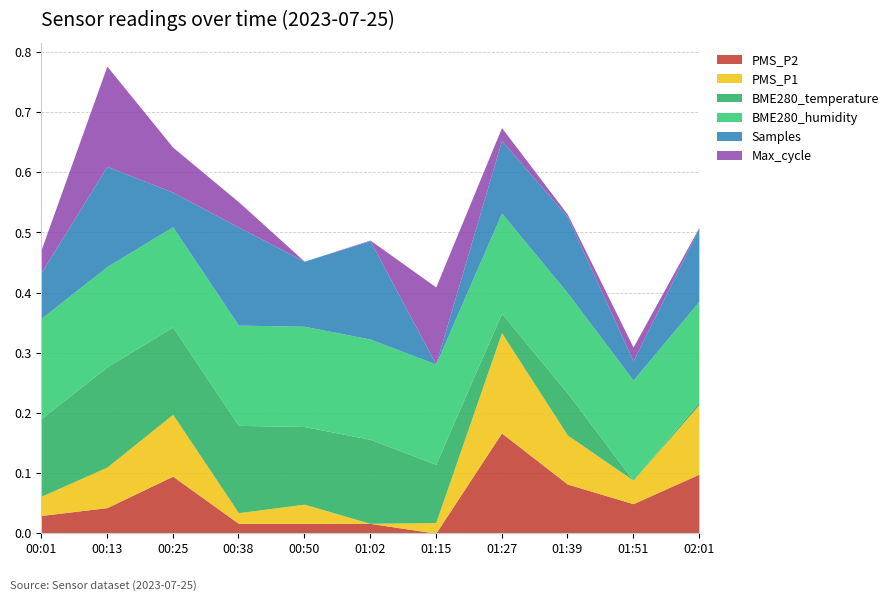

Which category has the lowest value in the PMS_P2 series?

01:15